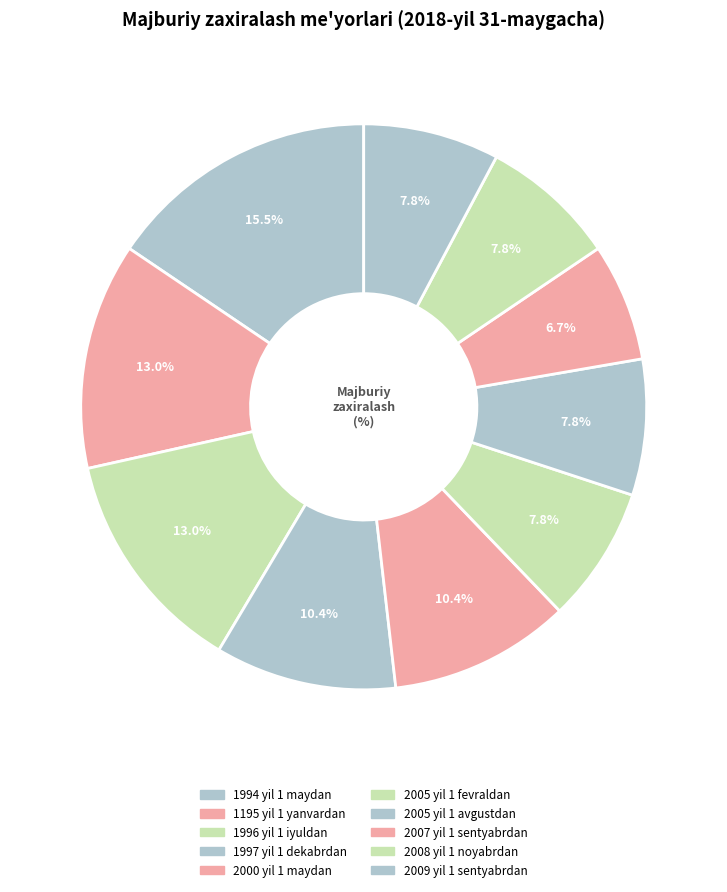

To the nearest percent, what is the combined percentage of 1996 yil 1 iyuldan and 2008 yil 1 noyabrdan?

21%